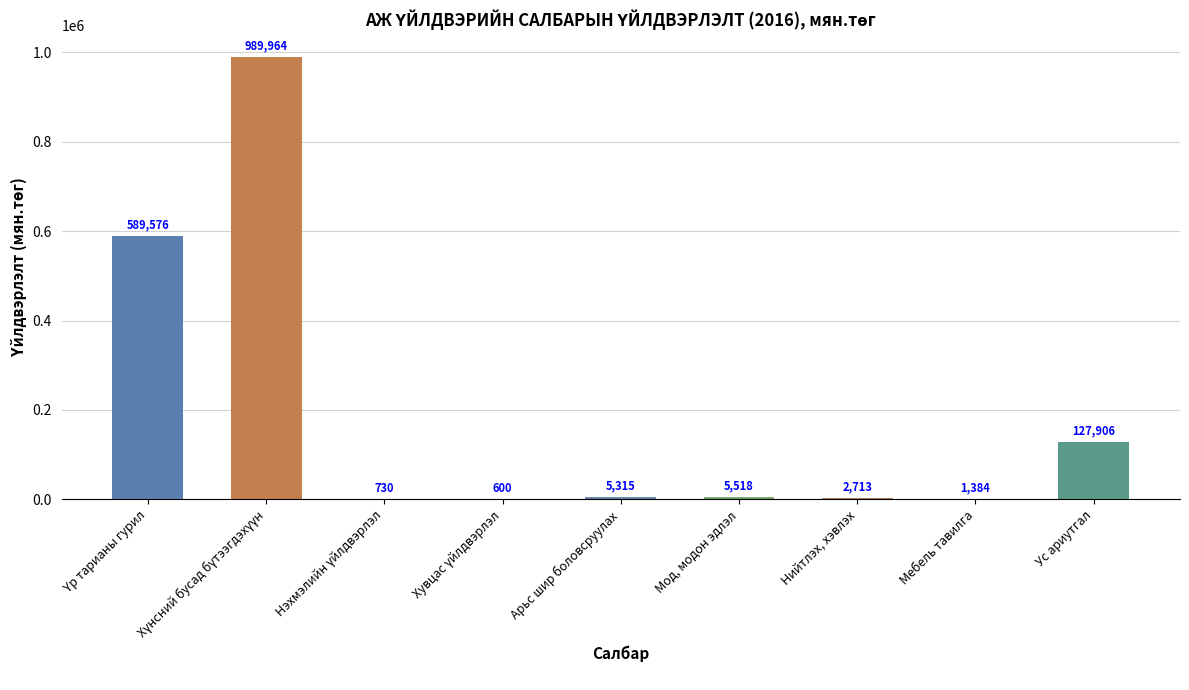

How many series are shown in this chart?

1